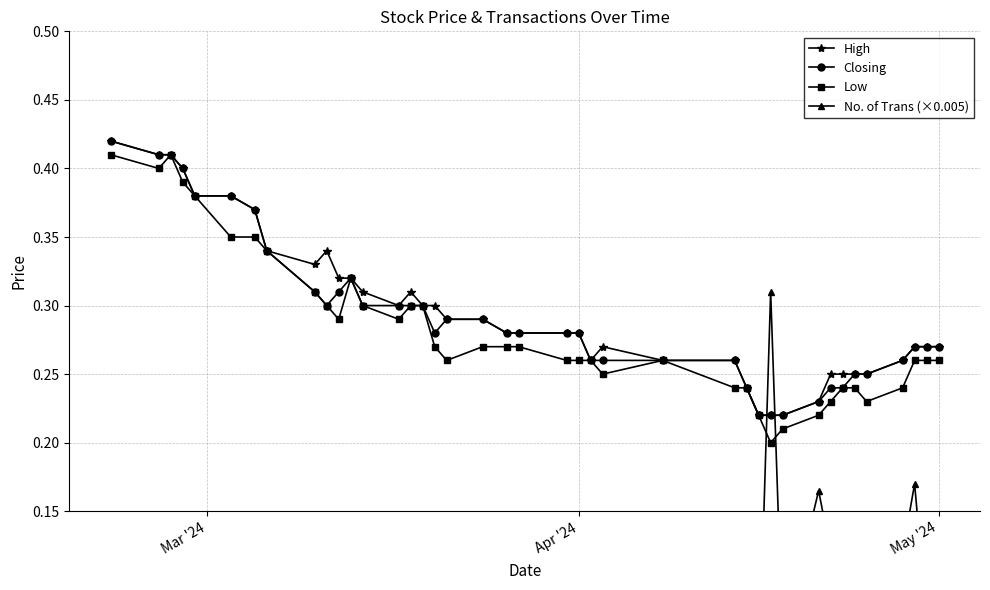

List the series in order of their peak value, lowest first.

No. of Trans (×0.005), Low, High, Closing